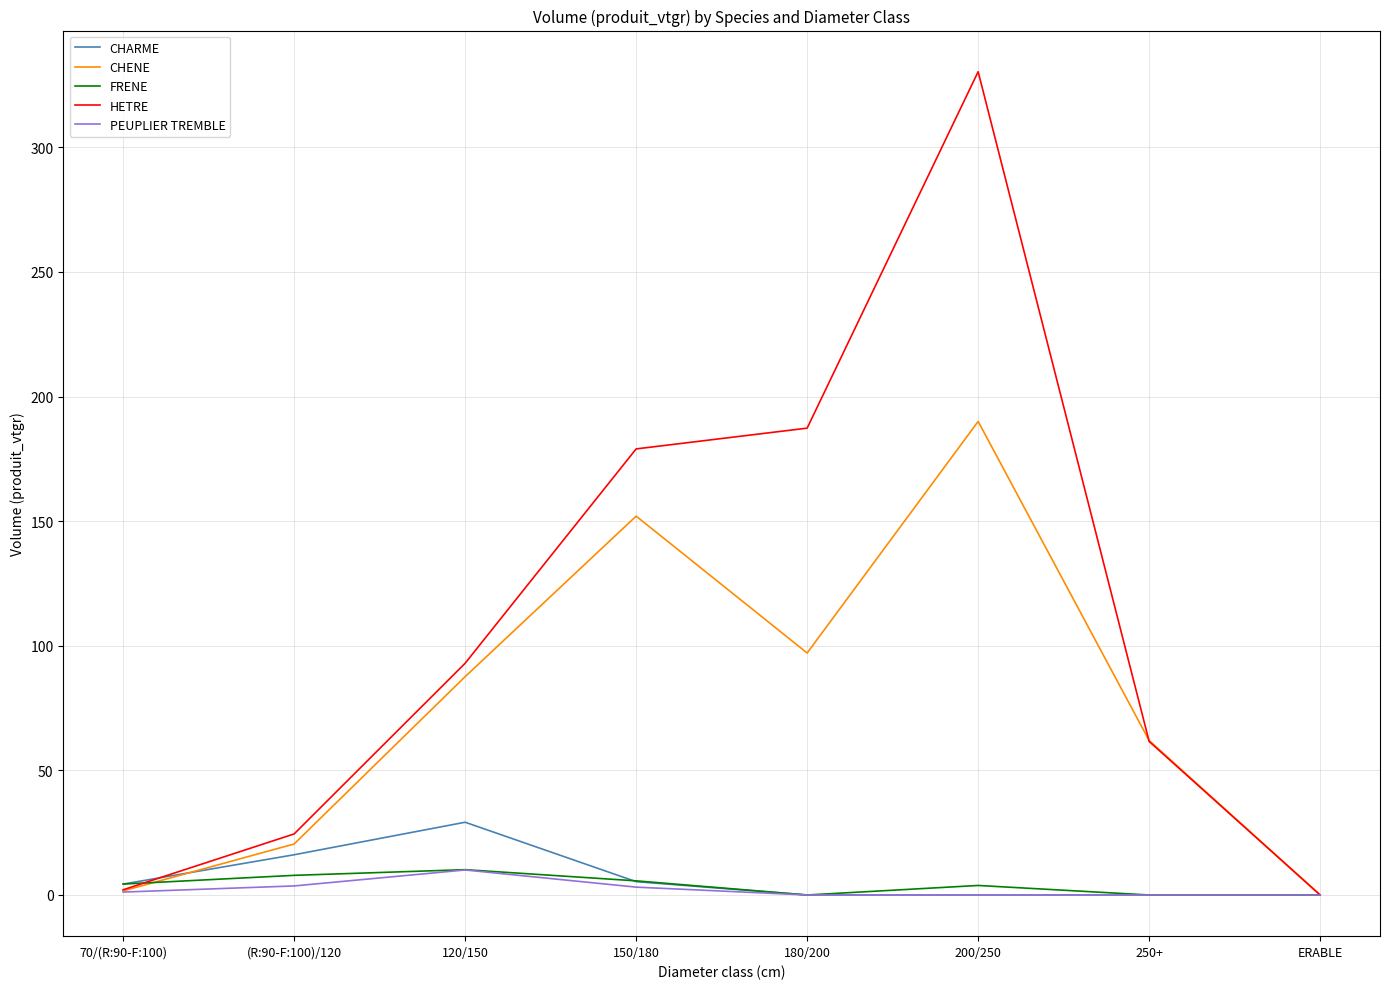

The value of CHARME at 250+ is 0.0. True or false?

True